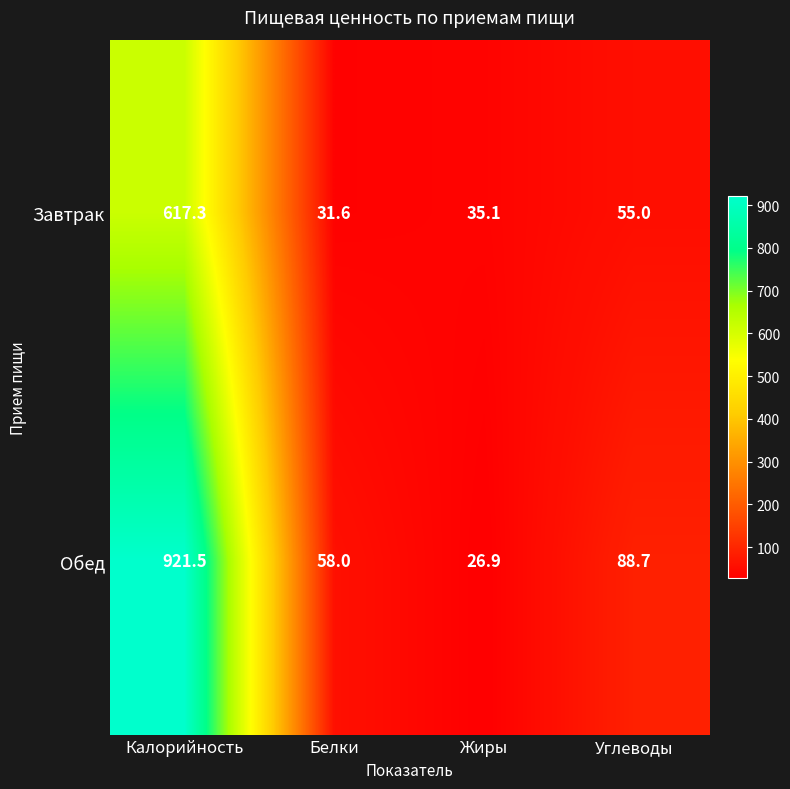

How many categories are shown in the chart?

4